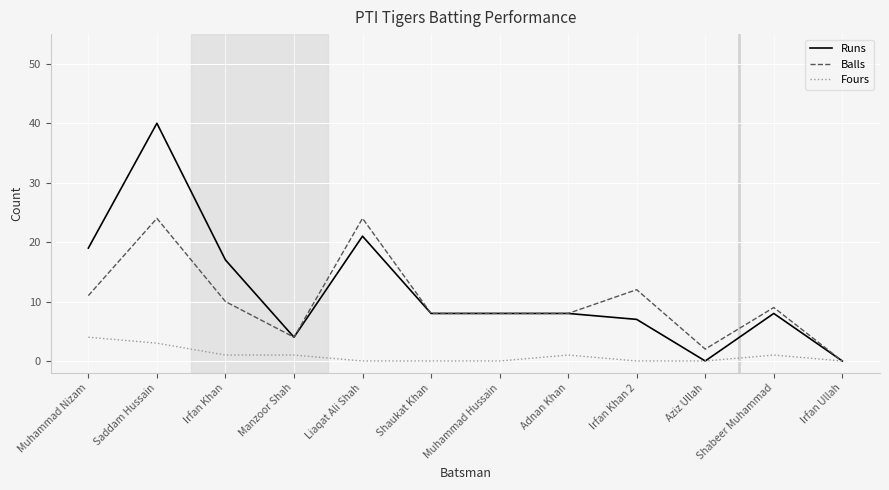

What is the spread (max minus min) of values at Muhammad Nizam?

15